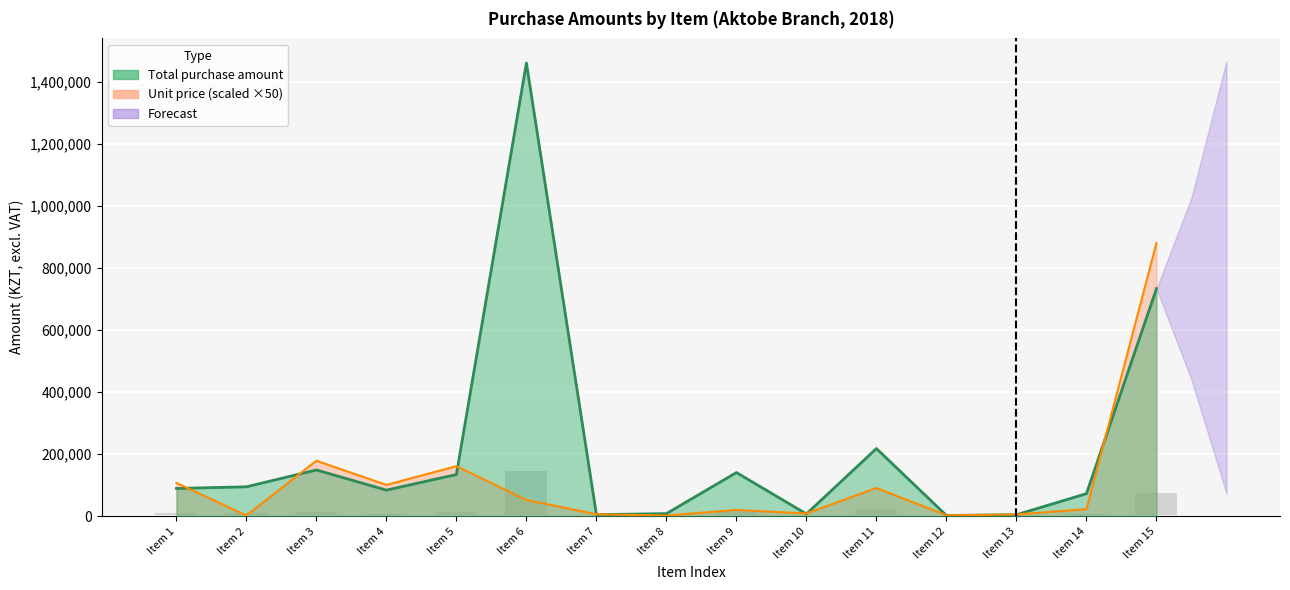

List the labels in order of value, largest first.

Item 6, Item 15, Item 11, Item 3, Item 9, Item 5, Item 2, Item 1, Item 4, Item 14, Item 8, Item 10, Item 7, Item 13, Item 12